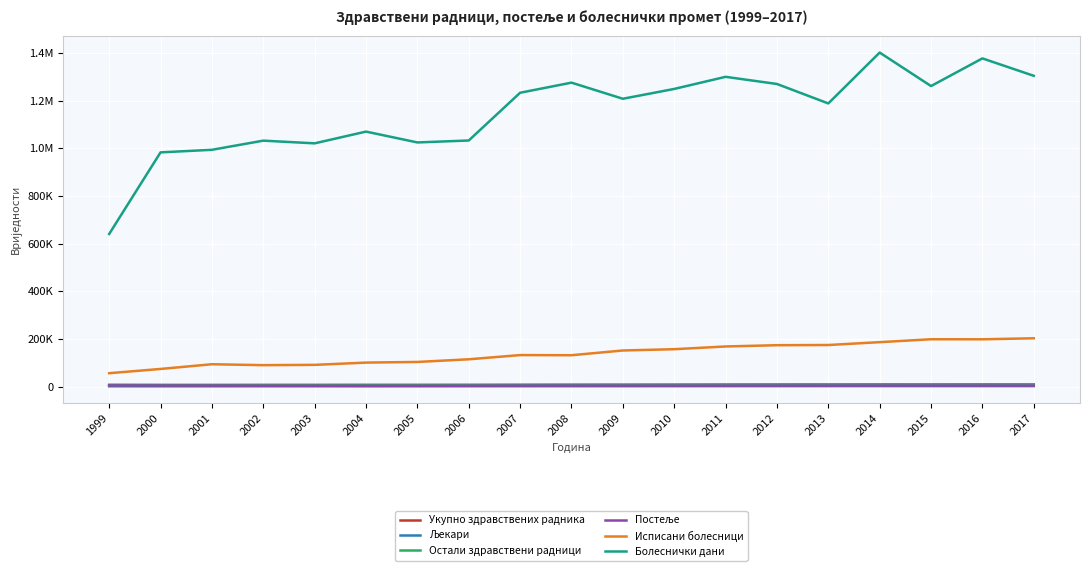

True or false: Постеље and Укупно здравствених радника intersect in this chart.

False